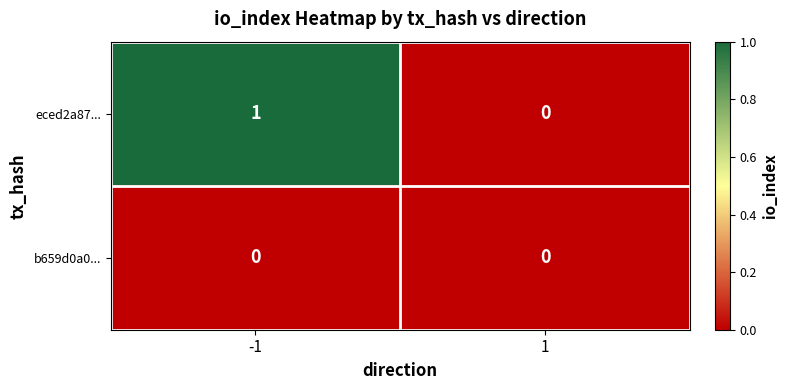

Is the value of eced2a87... at -1 greater than the value of b659d0a0... at -1?

Yes